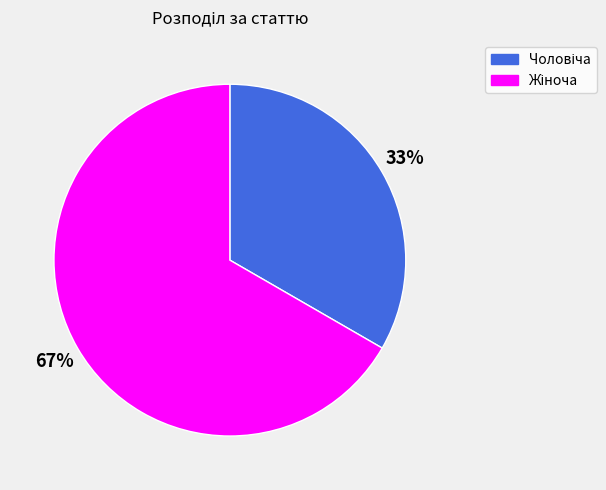

To the nearest percent, what is the average slice percentage?

50%